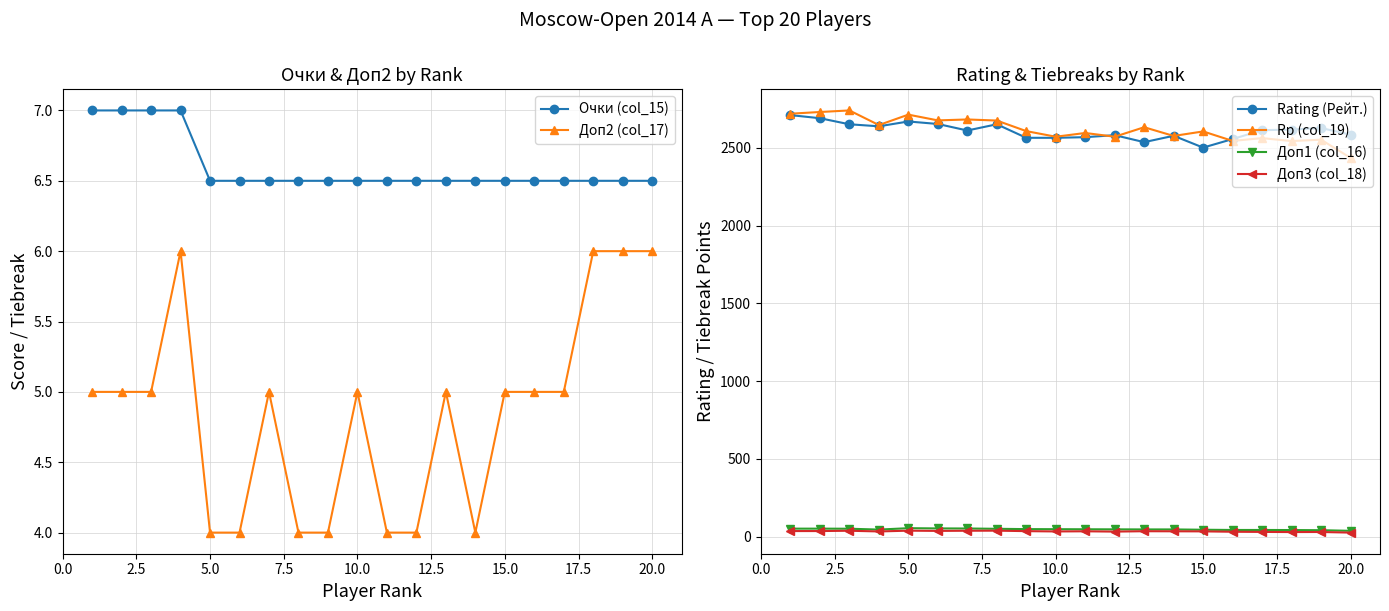

Is it true that Rating (Рейт.) equals 1742.2 at 20.0?

False